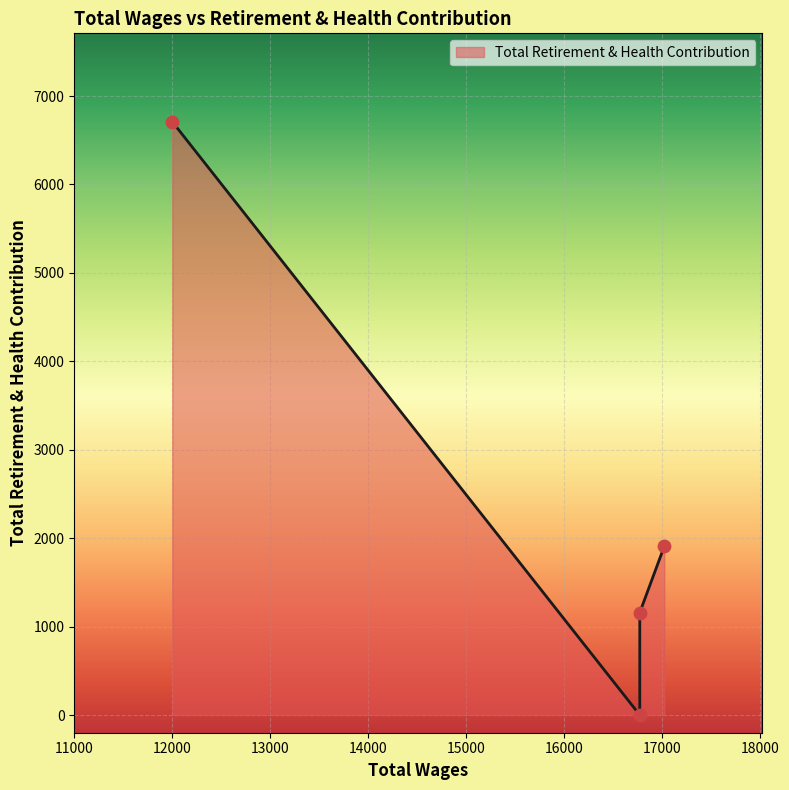

Which has a higher value, 16769.0 or 17019.0?

17019.0